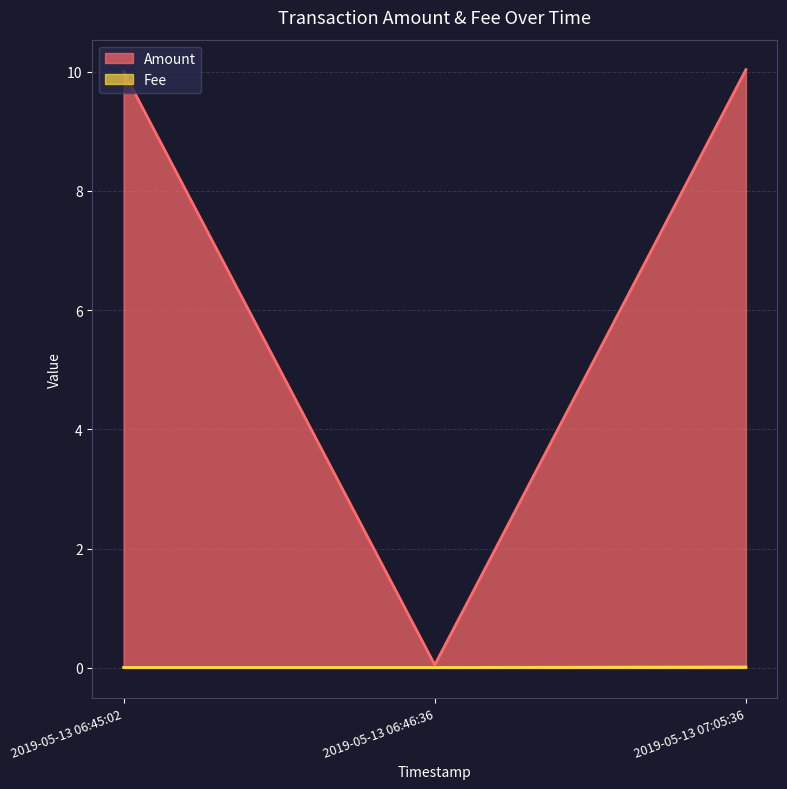

Where is the data nearest to the value 5?

2019-05-13 06:46:36